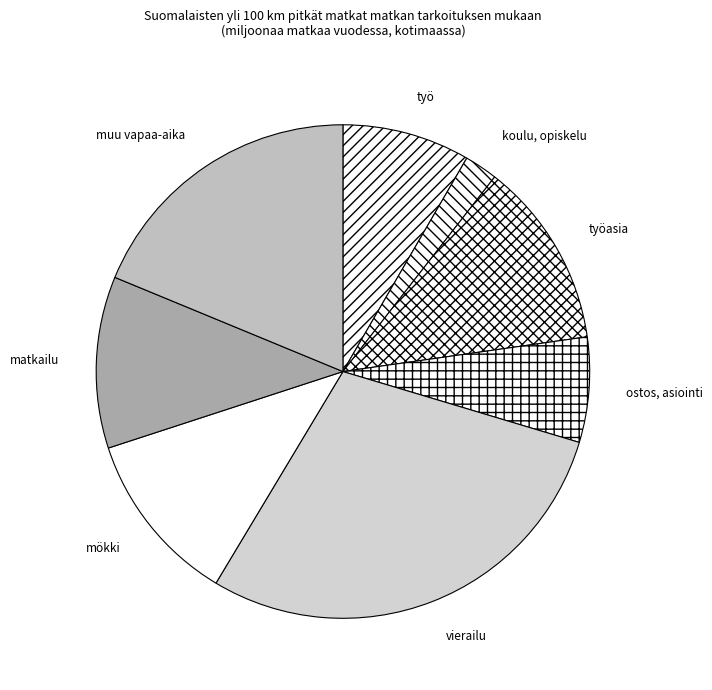

Does any single category account for the majority?

No